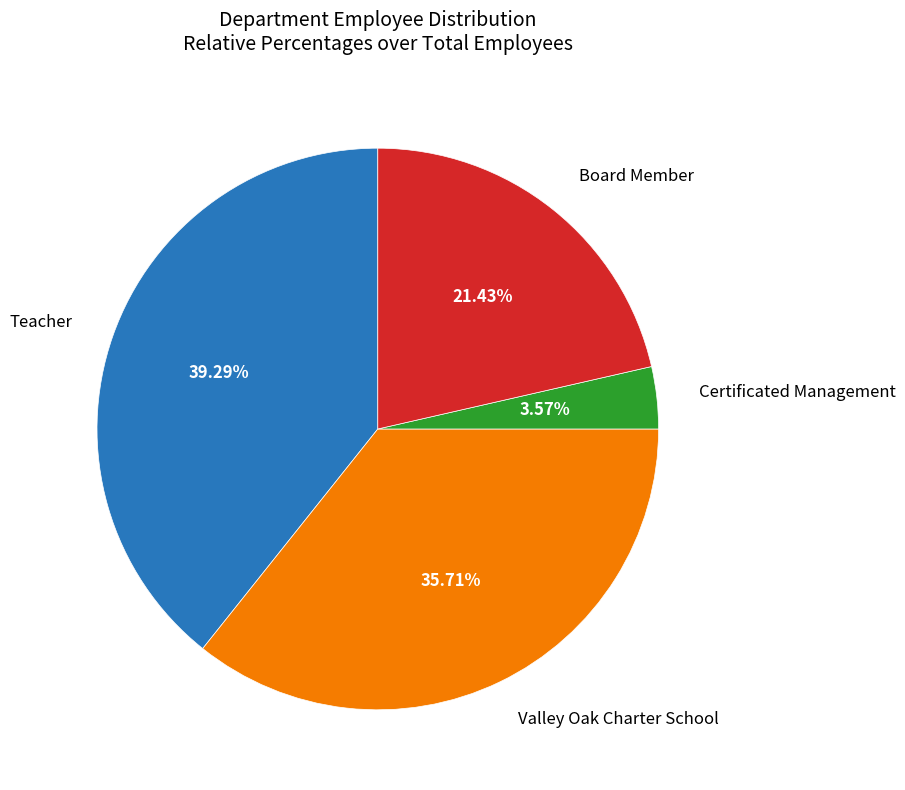

Is there any slice that represents more than half of the pie?

No